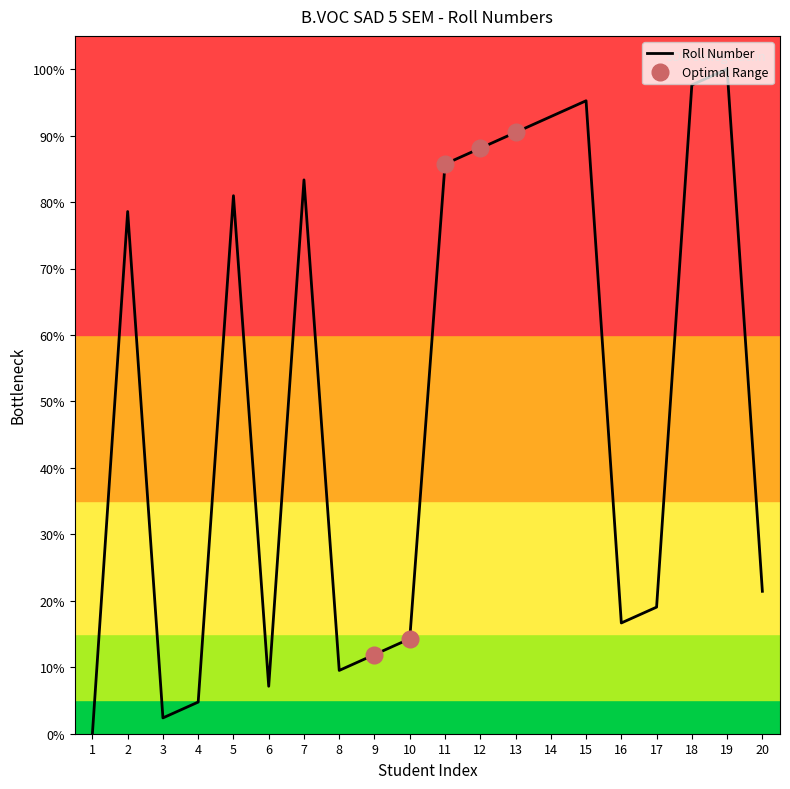

What is the difference between the maximum and minimum values?

100.0